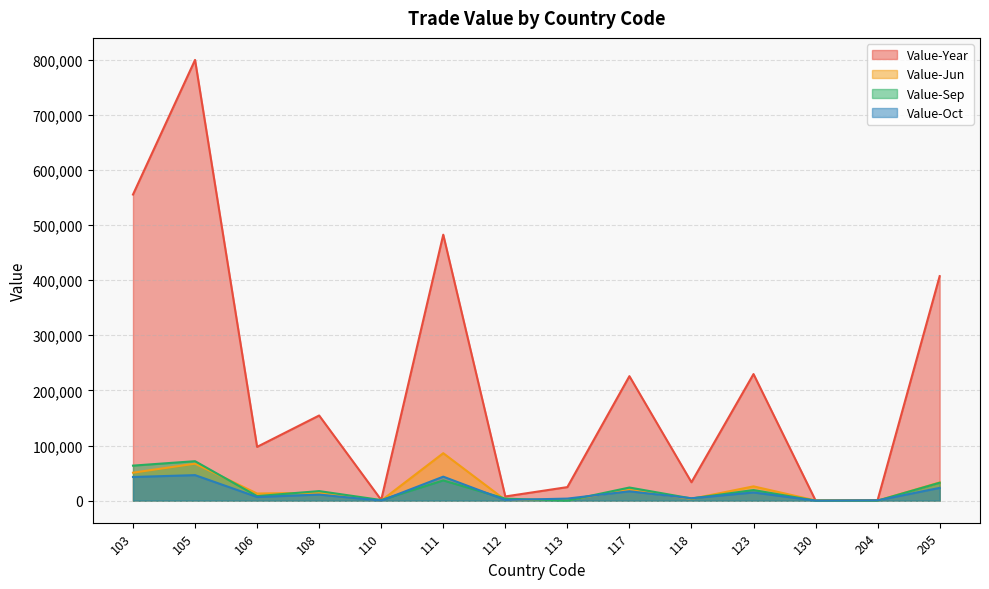

What is the value of the Value-Jun point at the 14th from the left?

33018